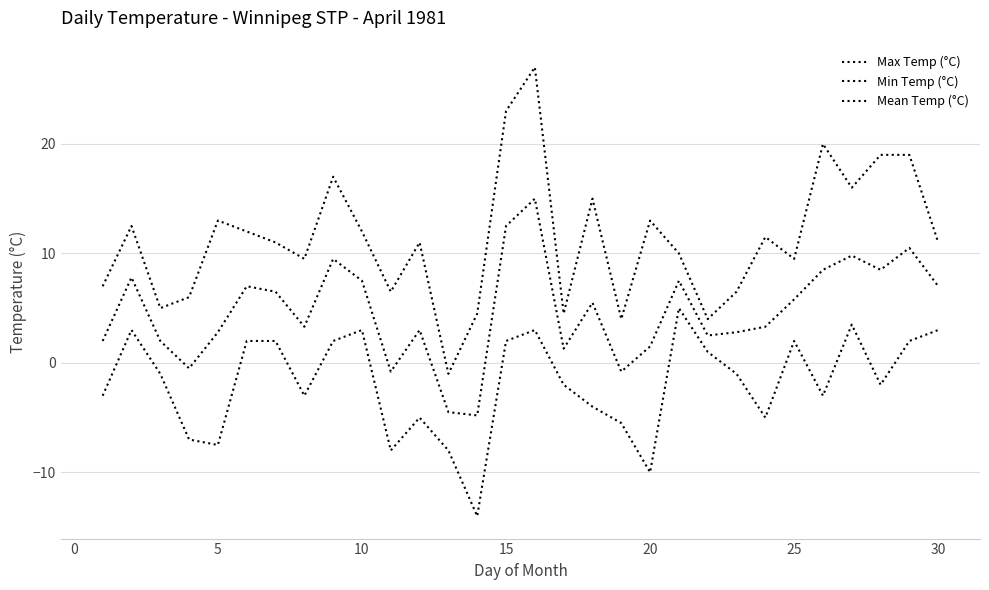

What is the value of the Max Temp (°C) point at the 11th from the left?

6.0